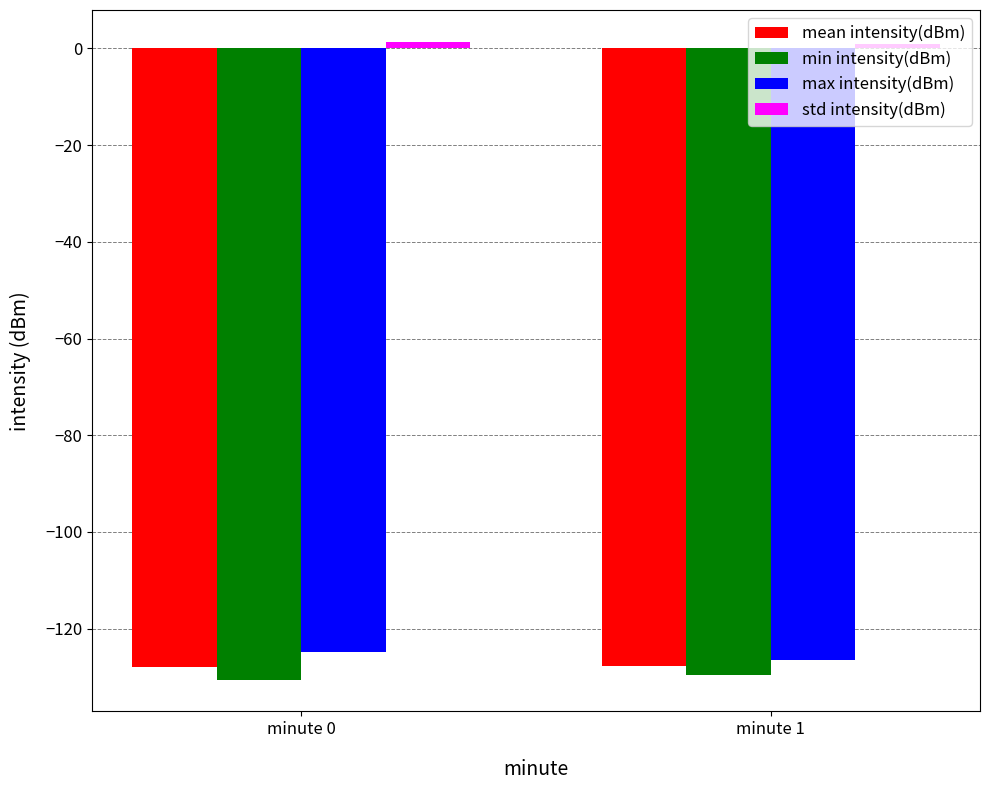

What is the average value of the min intensity(dBm) series?

-130.0